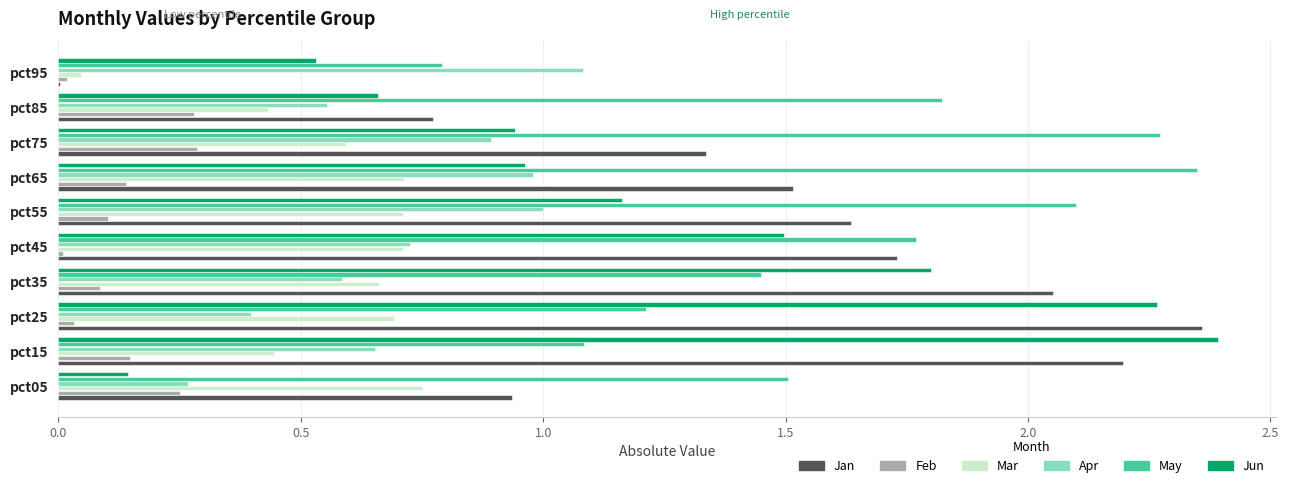

Which category has the highest value in the Jun series?

pct15